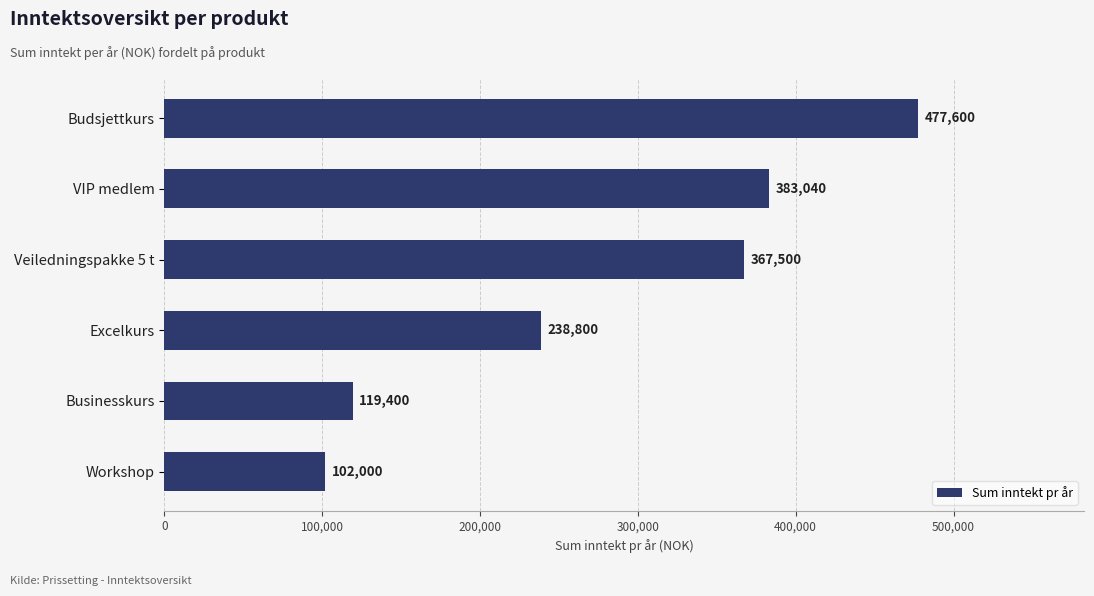

Which label corresponds to the largest value in the chart?

Budsjettkurs